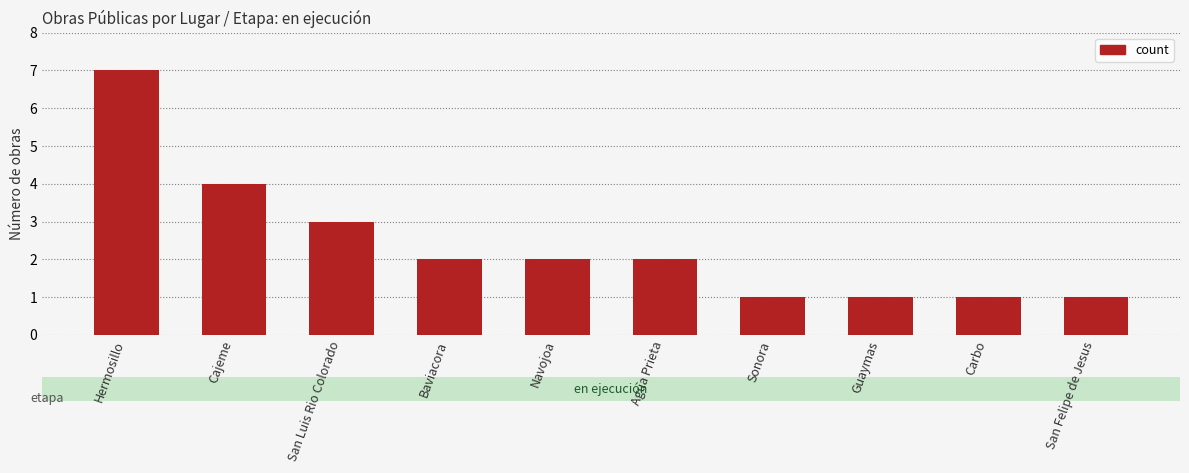

What is the difference between the maximum and second lowest values?

6